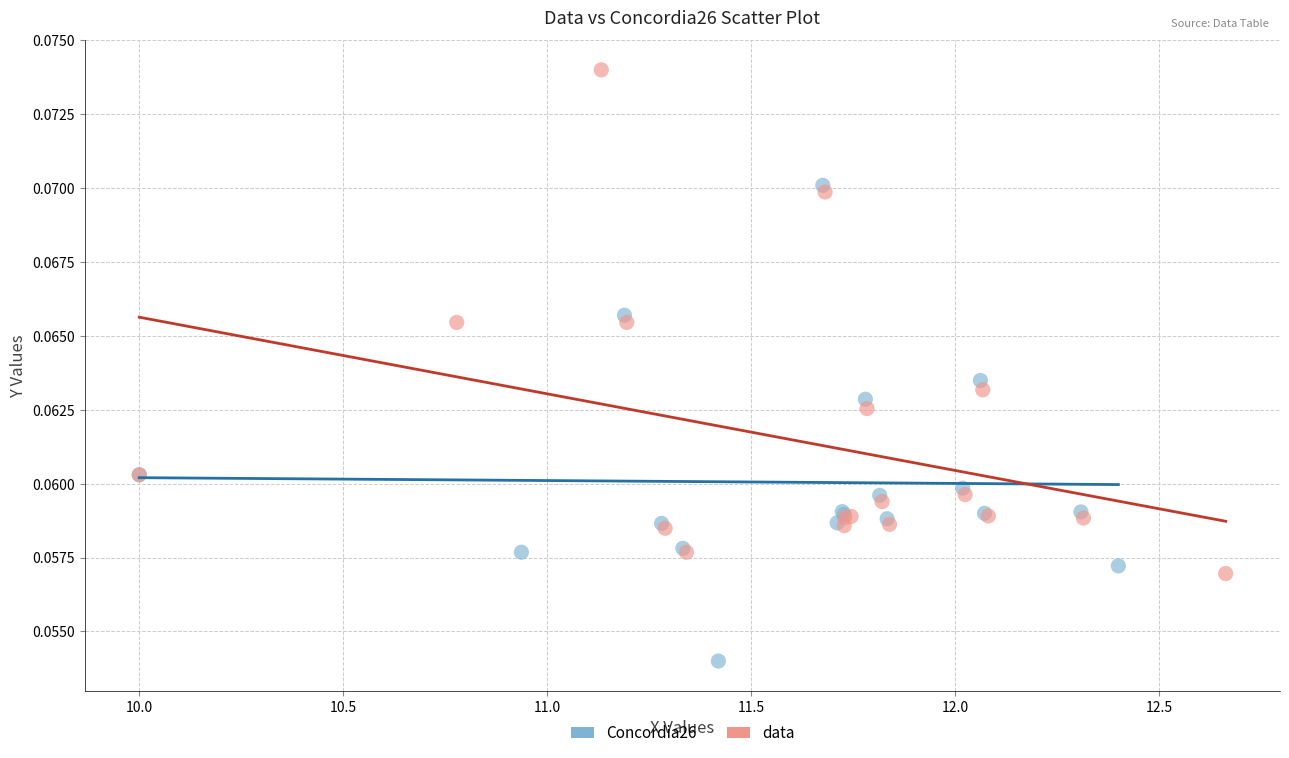

Which series has the largest Y range (max minus min)?

data